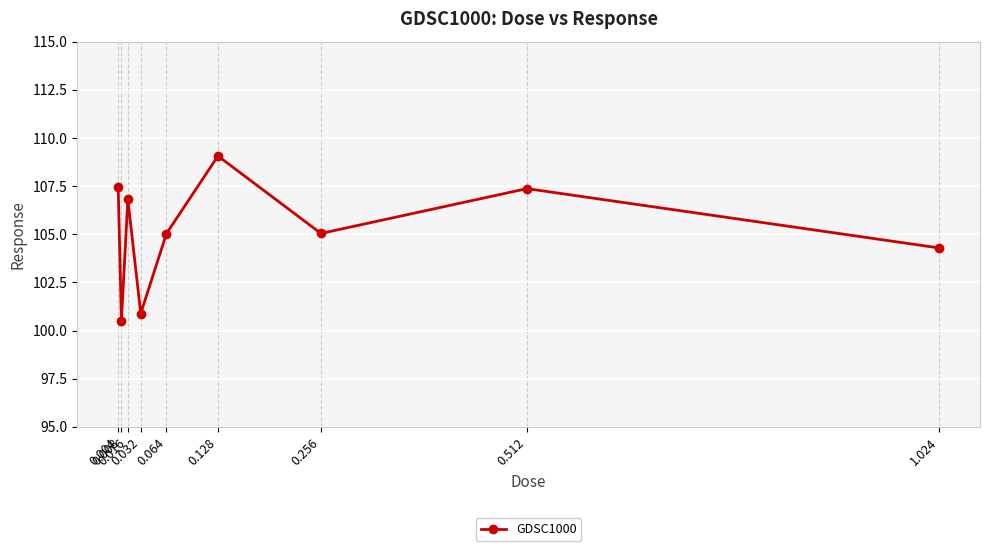

Approximately how many times larger is the value at 0.256 compared to 1.024?

1.0